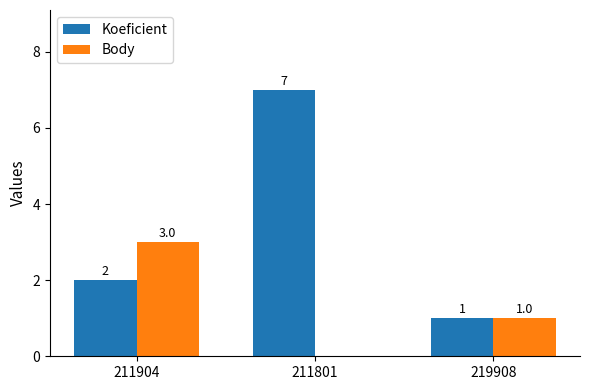

What is the total value across all series at 219908?

2